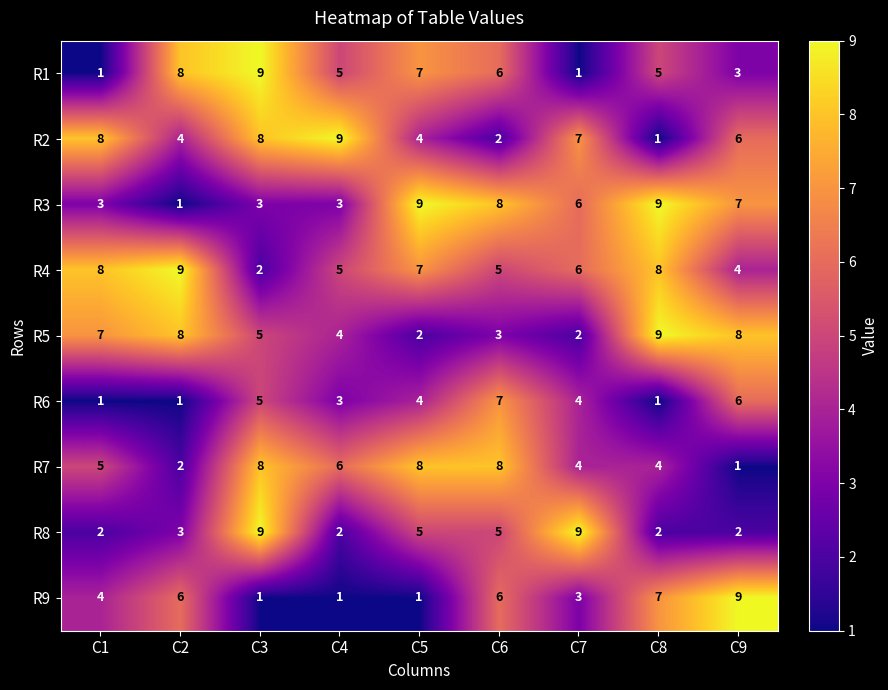

What is the total value across all series at C8?

46